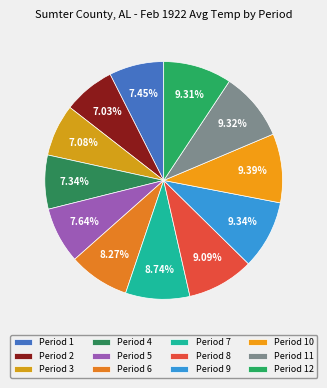

To the nearest percent, what is the average slice percentage?

8%